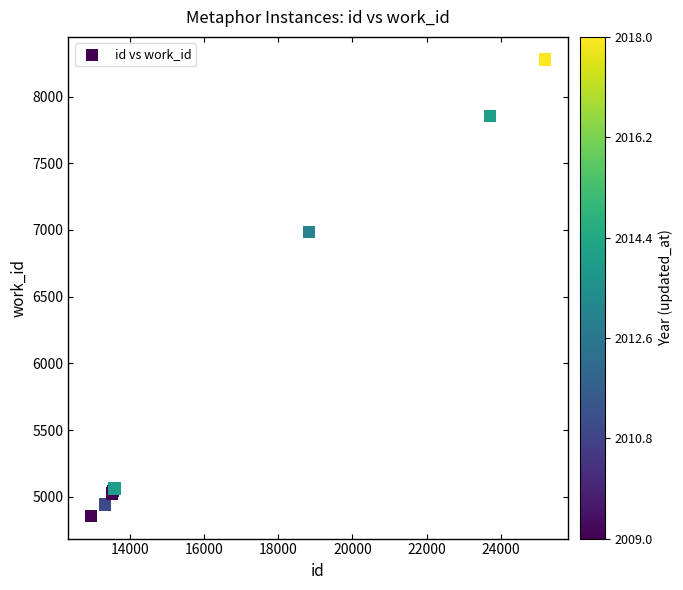

What Y value in the scatter plot is closest to 6566?

6984